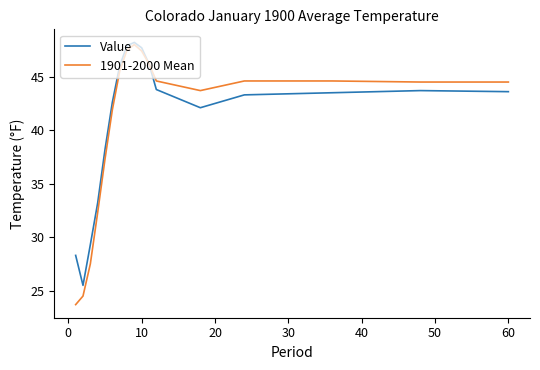

What is the minimum value for Value?

25.5